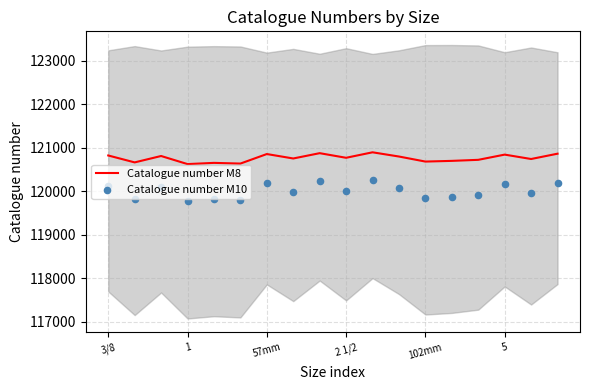

Which series reaches the maximum Y coordinate?

Catalogue number M8